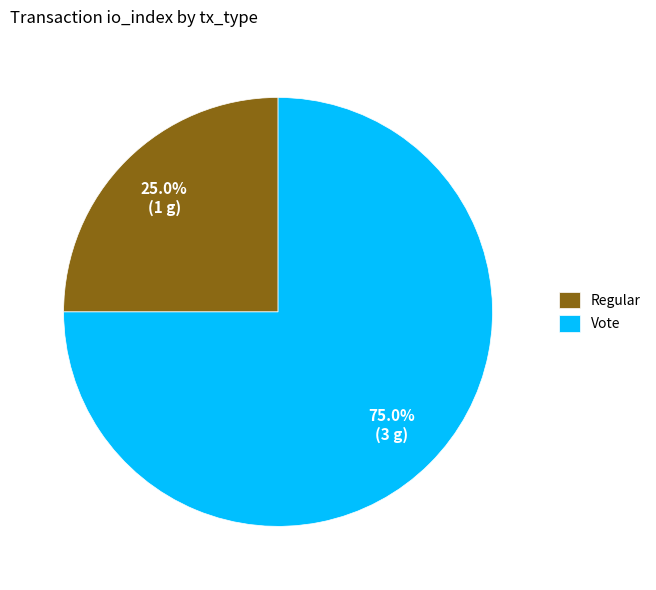

To the nearest percent, what percentage of the pie is Vote?

75%